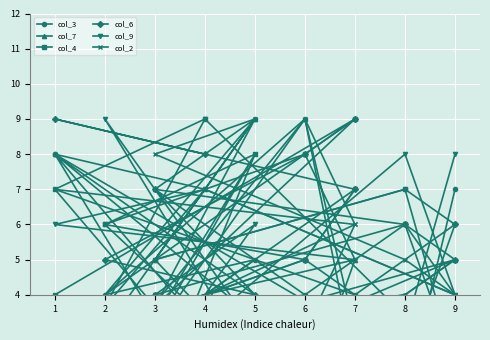

At which label does col_6 reach its minimum?

1